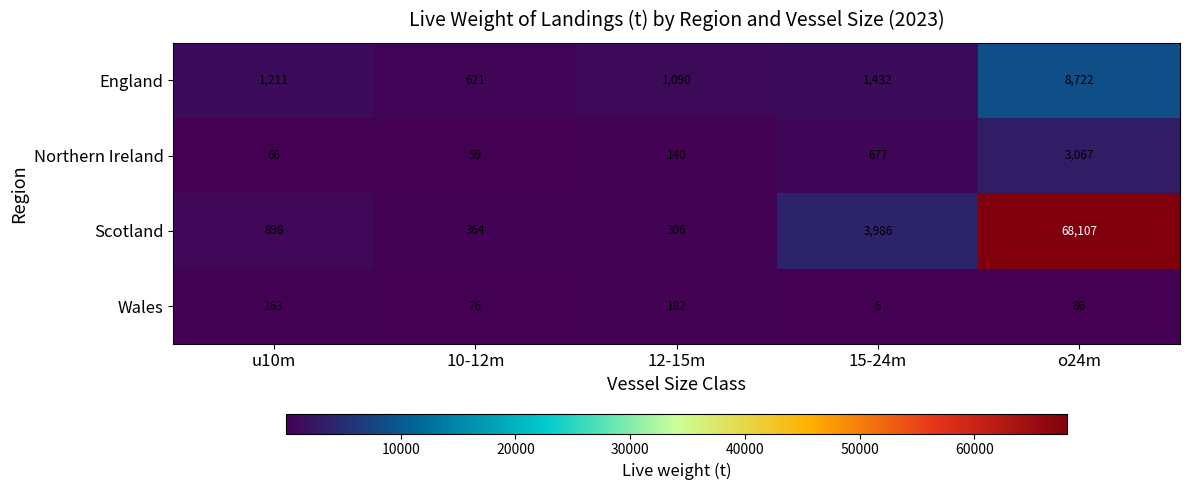

At which category is the sum across all series the highest?

o24m